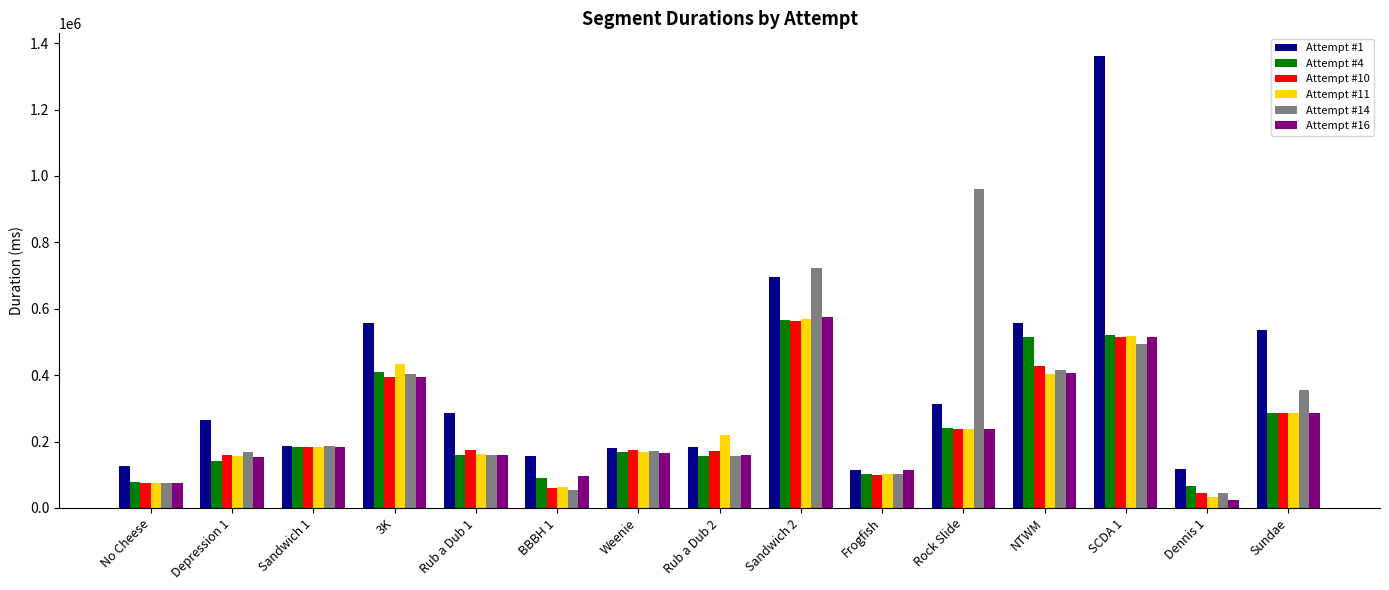

At which category is the sum across all series the highest?

SCDA 1